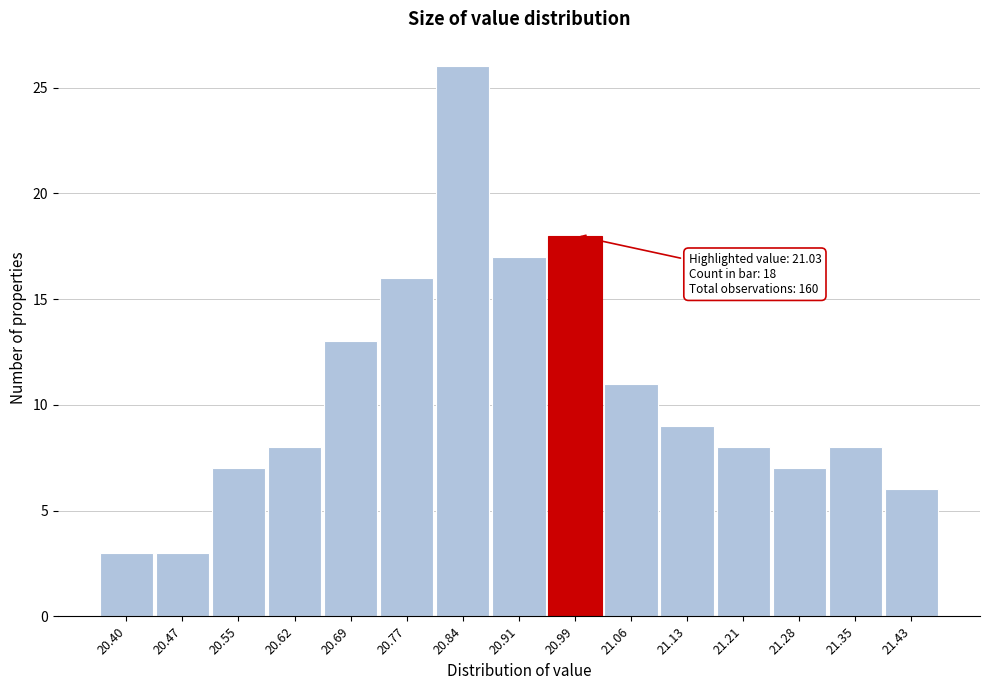

Reading right to left, list all the values displayed in this chart.

6	8	7	8	9	11	18	17	26	16	13	8	7	3	3